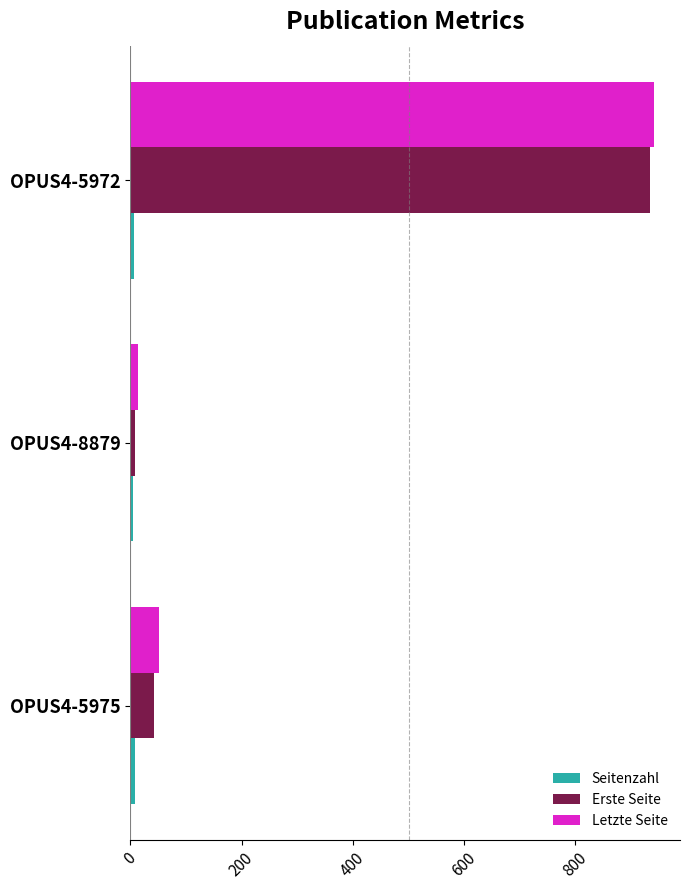

At which label is Erste Seite closest to 472?

OPUS4-5975